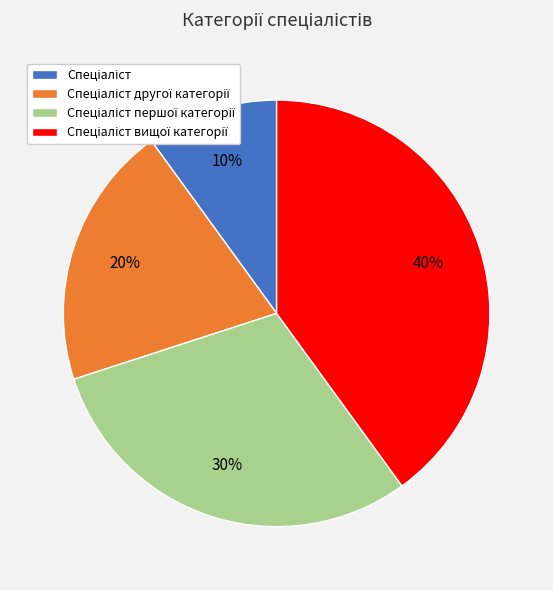

Does any single category account for the majority?

No